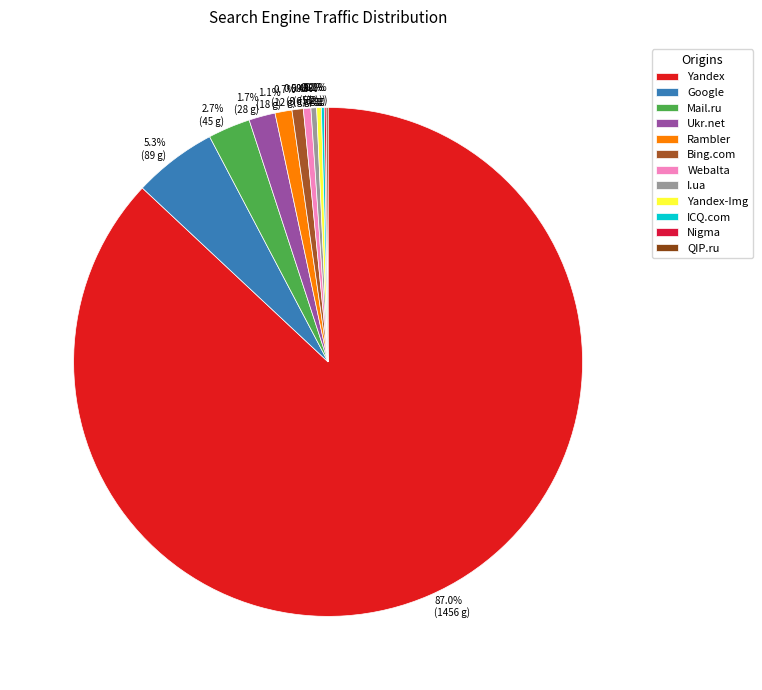

To the nearest percent, what is the difference between the largest and smallest slice percentages?

87%